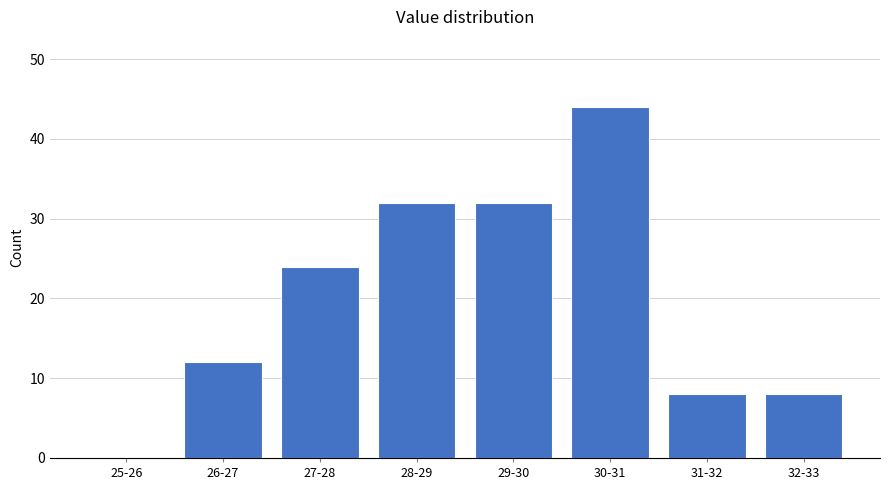

Reading left to right, transcribe all the data shown in this chart.

25-26=0	26-27=12	27-28=24	28-29=32	29-30=32	30-31=44	31-32=8	32-33=8